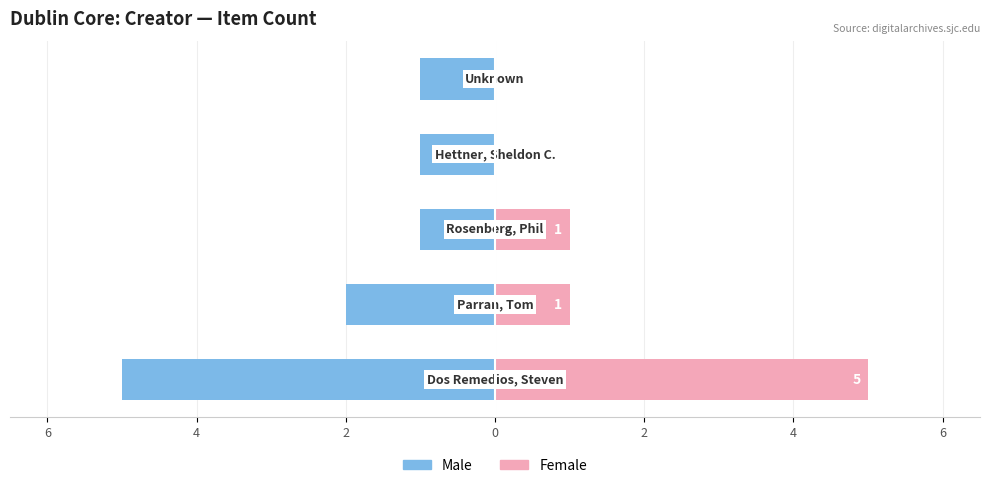

What is the difference between the second highest and second lowest values in the Male series?

1